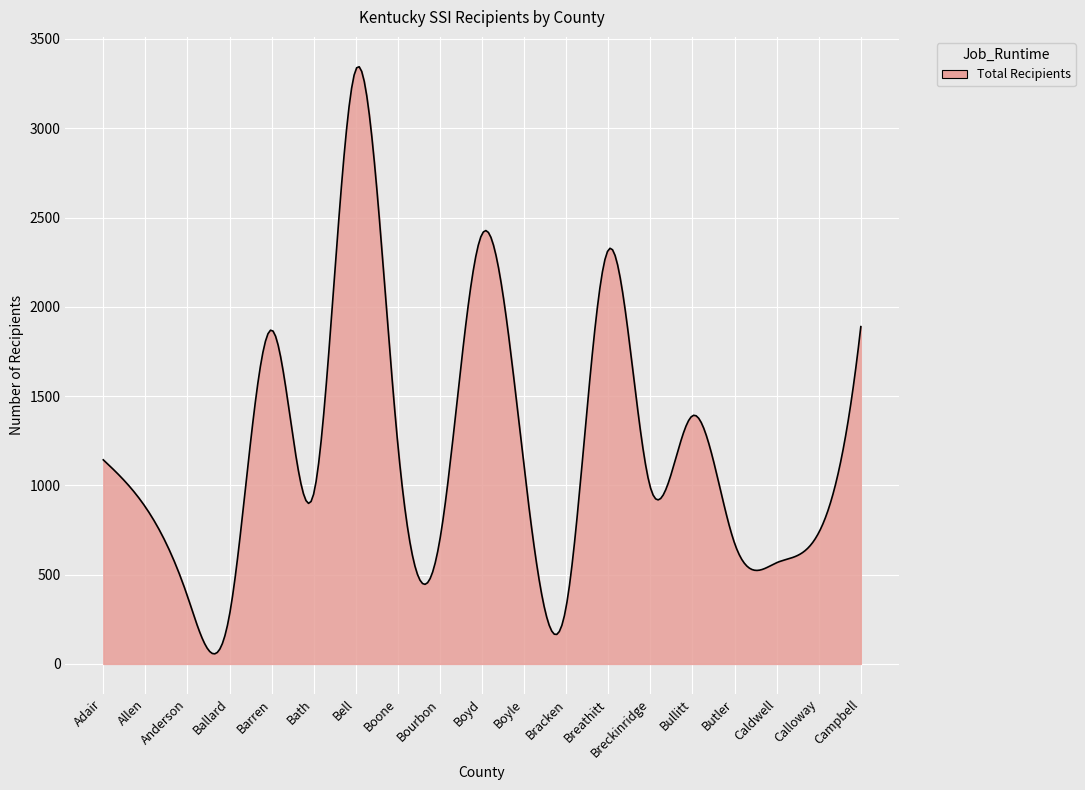

How many categories are shown in the chart?

300